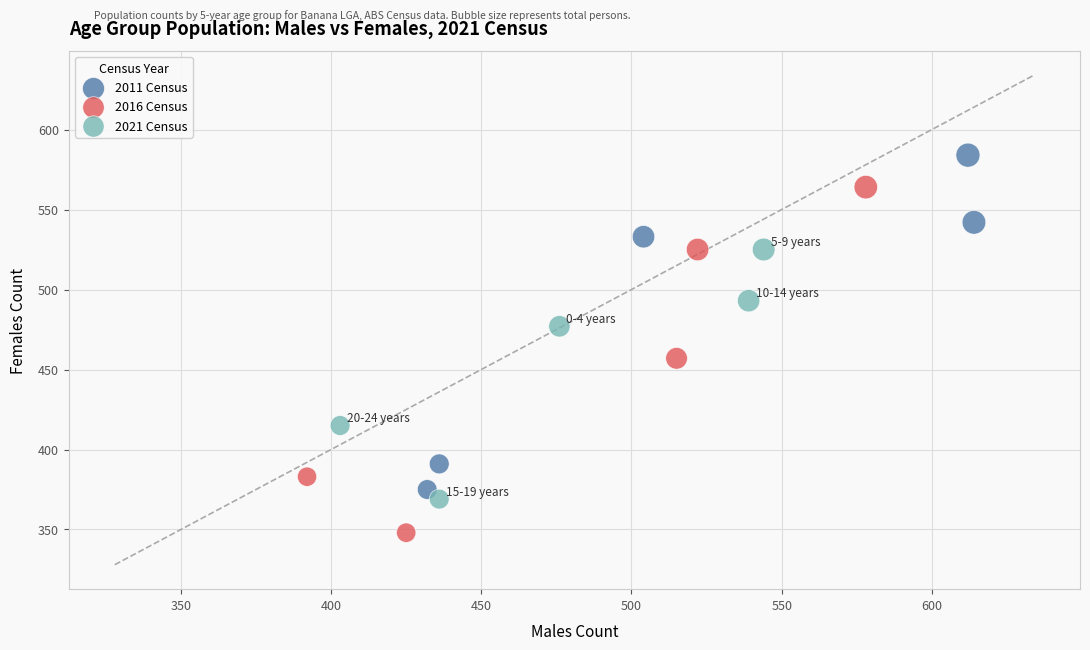

Which series contains the lowest Y value?

2016 Census